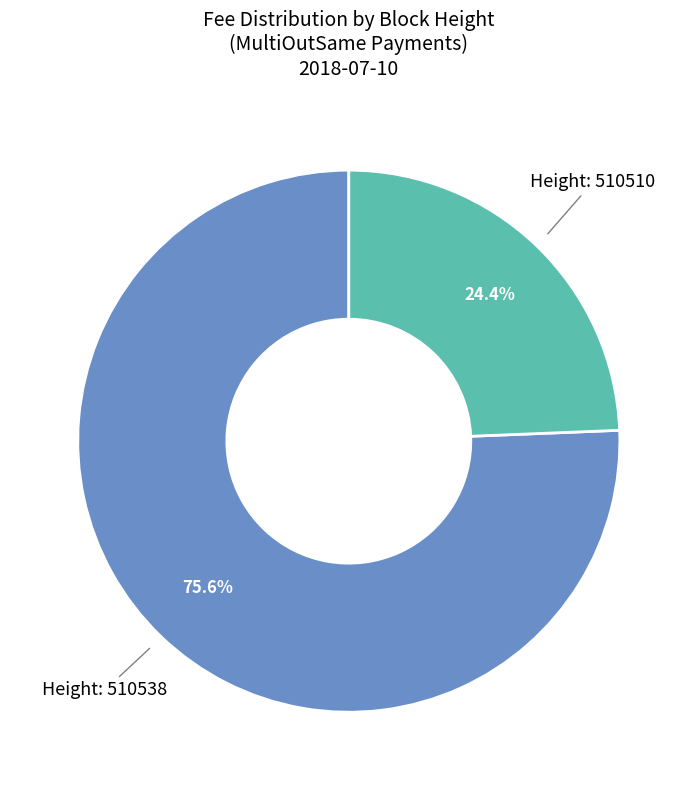

Is there a majority slice in this chart?

Yes